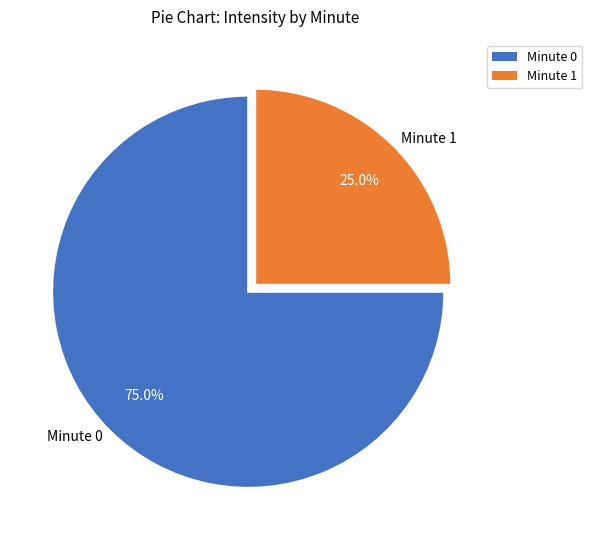

Between Minute 1 and Minute 0, which is larger?

Minute 0